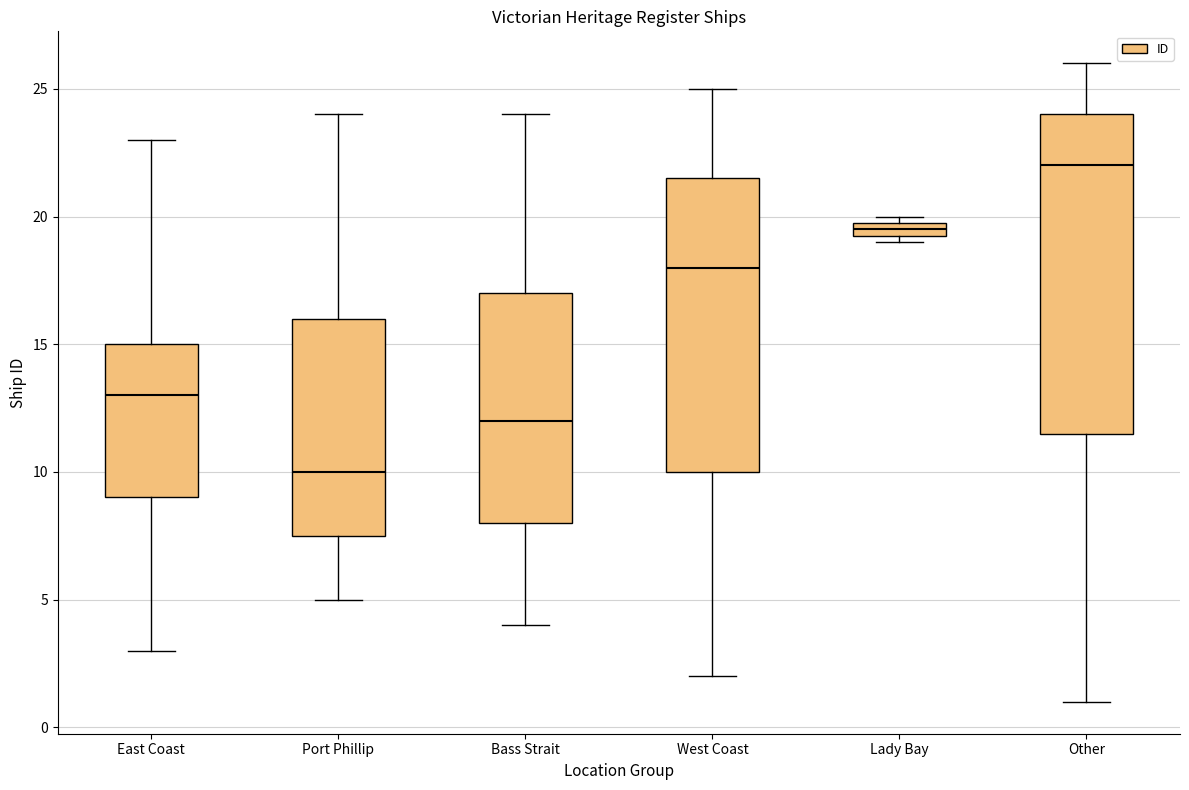

Where does the median line of the box for Port Phillip sit on the y-axis? The values are not printed on the chart, so give them approximately, as read against the axis.

10.0